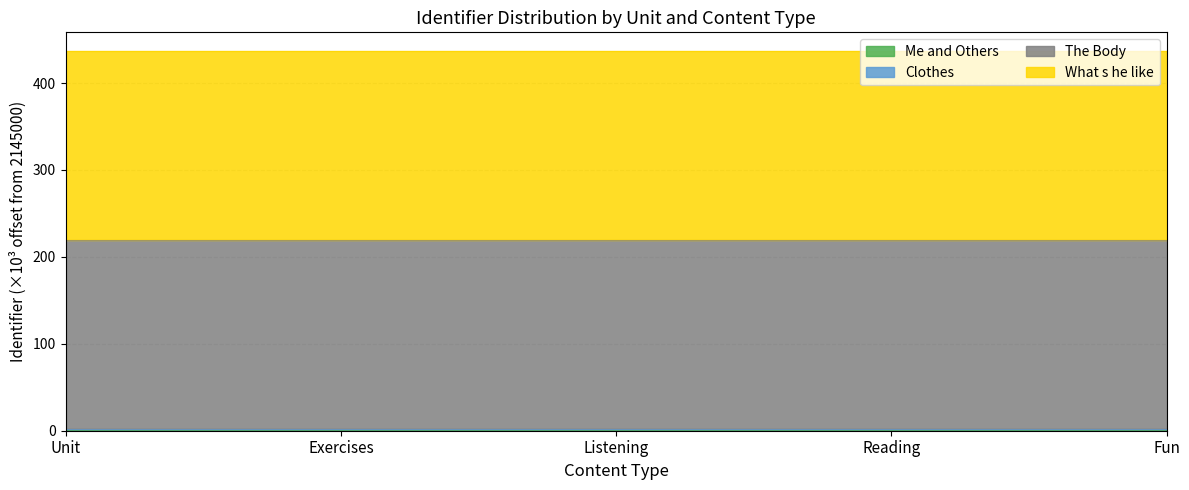

At which category is the sum across all series the highest?

Fun